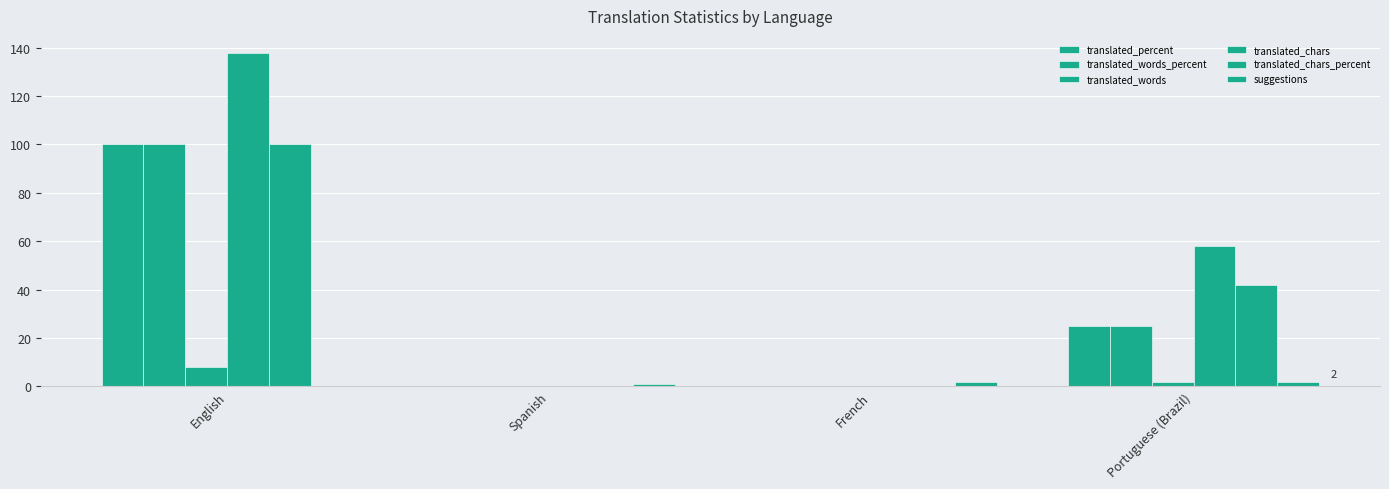

Reading right to left, what are all the values shown in this chart?

translated_percent: 25	0	0	100
translated_words_percent: 25	0	0	100
translated_words: 2	0	0	8
translated_chars: 58	0	0	138
translated_chars_percent: 42	0	0	100
suggestions: 2	2	1	0